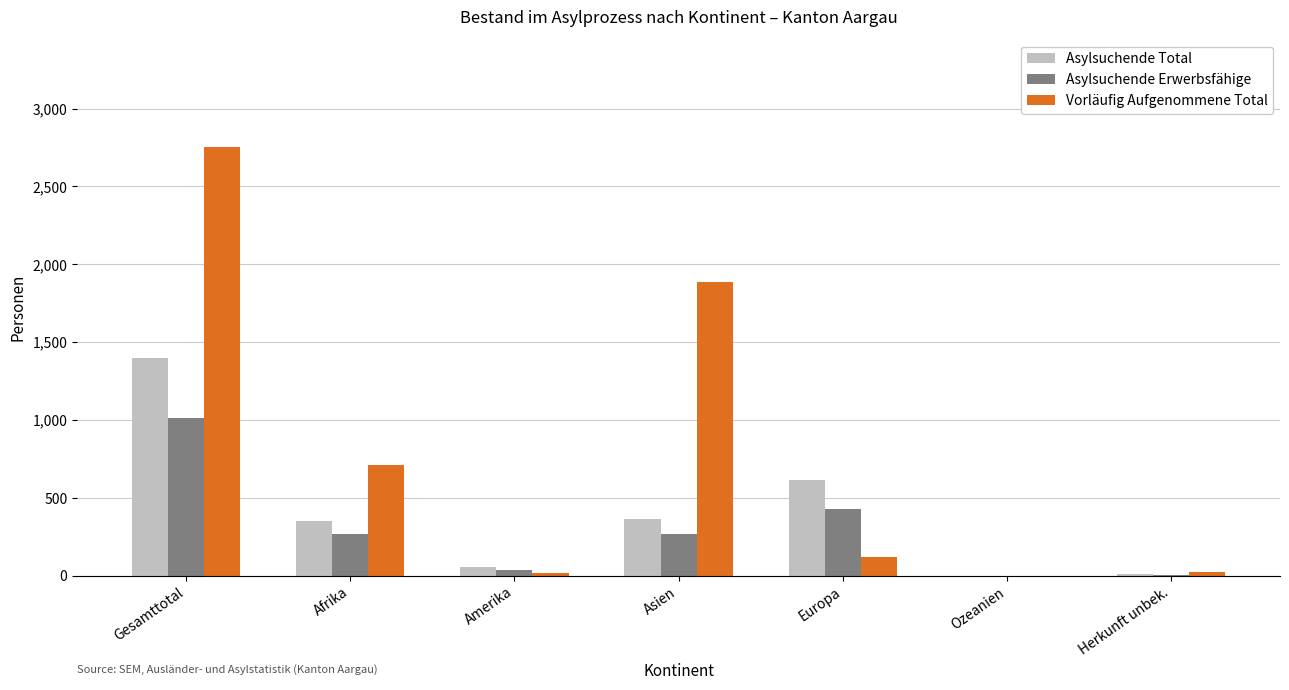

What is the approximate value of Asylsuchende Total at Asien?

367